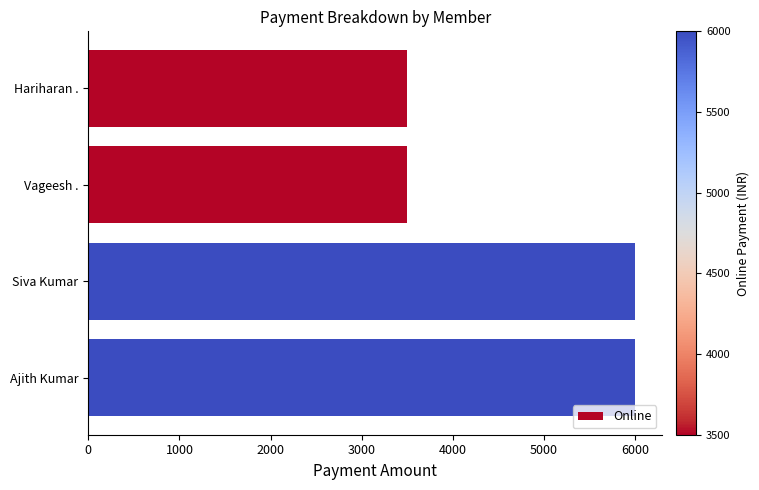

Is it true that the value at Hariharan . is 3500?

True